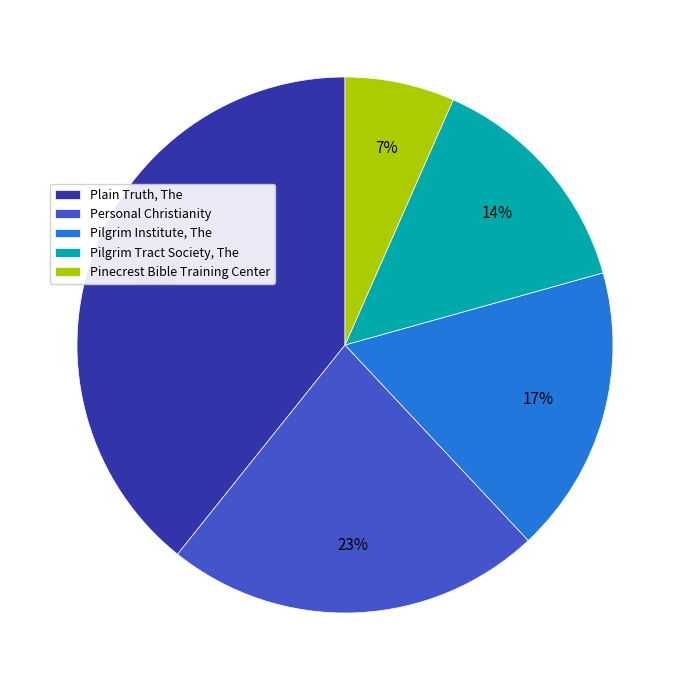

Is Pilgrim Institute, The the majority of the pie?

No